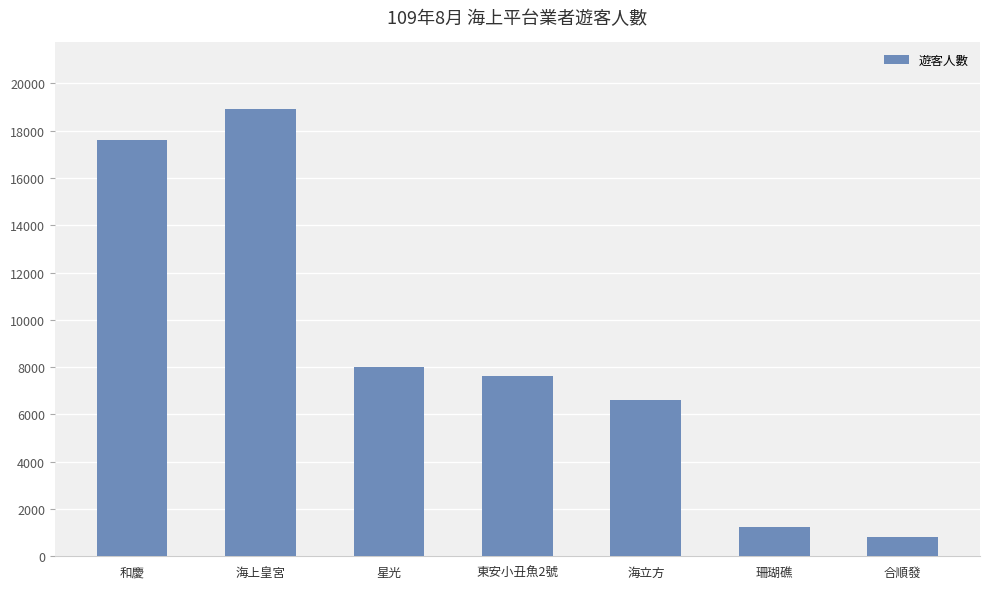

Does the chart contain any negative values?

No